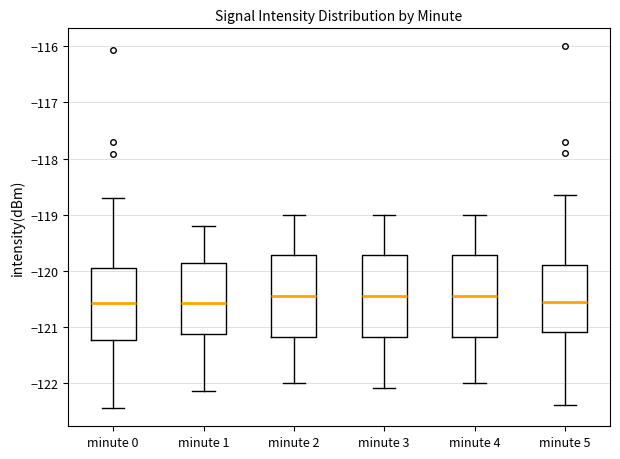

Where does the median line of the box for minute 4 sit on the y-axis? The values are not printed on the chart, so give them approximately, as read against the axis.

-120.4